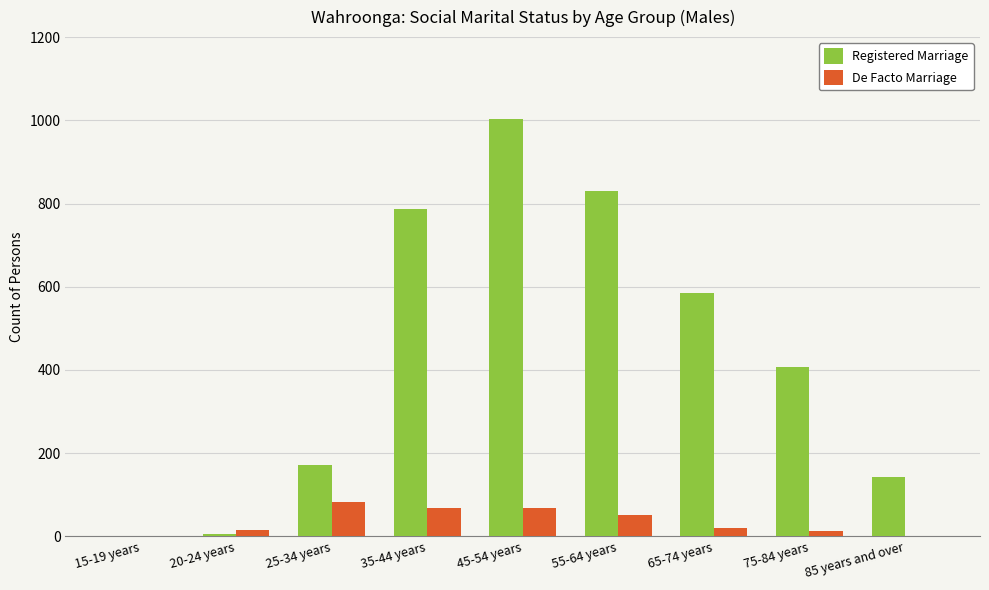

What is the sum of all De Facto Marriage values?

317